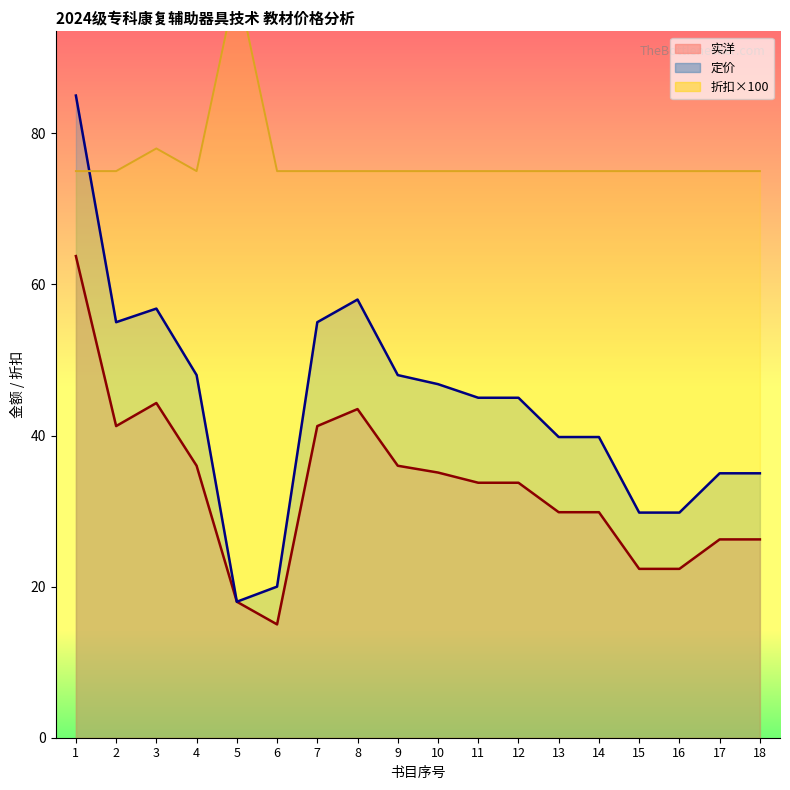

In 折扣, how many points are higher than both neighbors (excluding endpoints)?

2